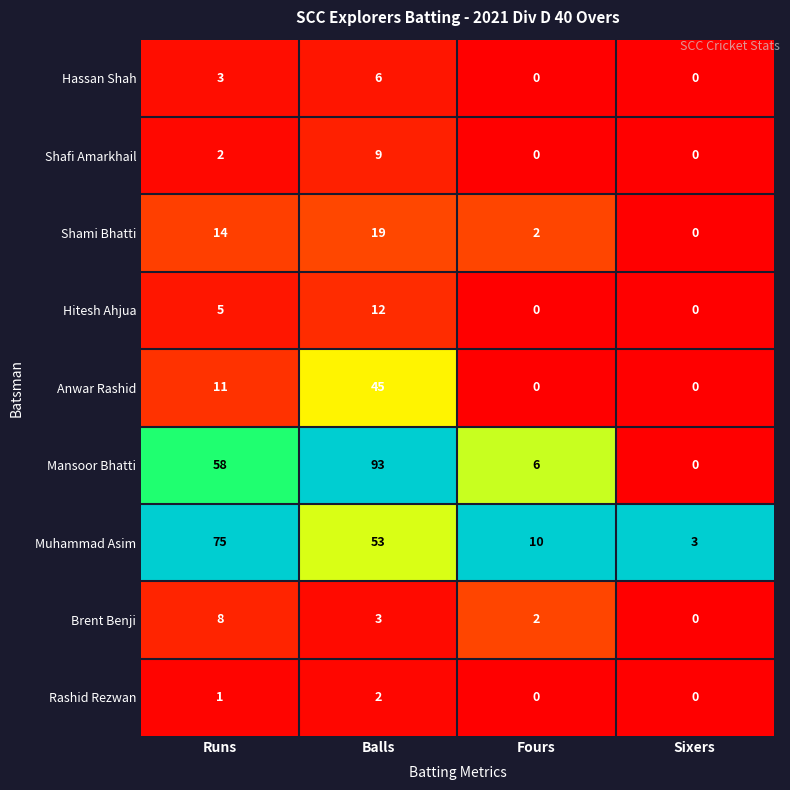

Where is Hitesh Ahjua nearest to the value 6?

Runs